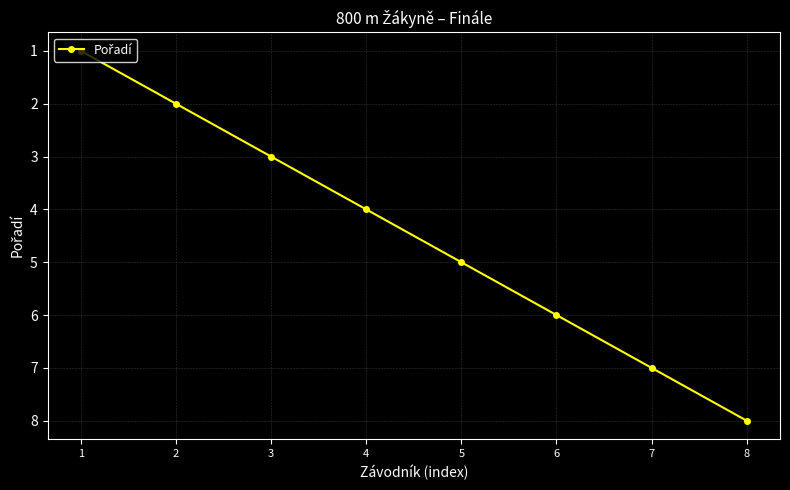

The value at 4 is 4. True or false?

True